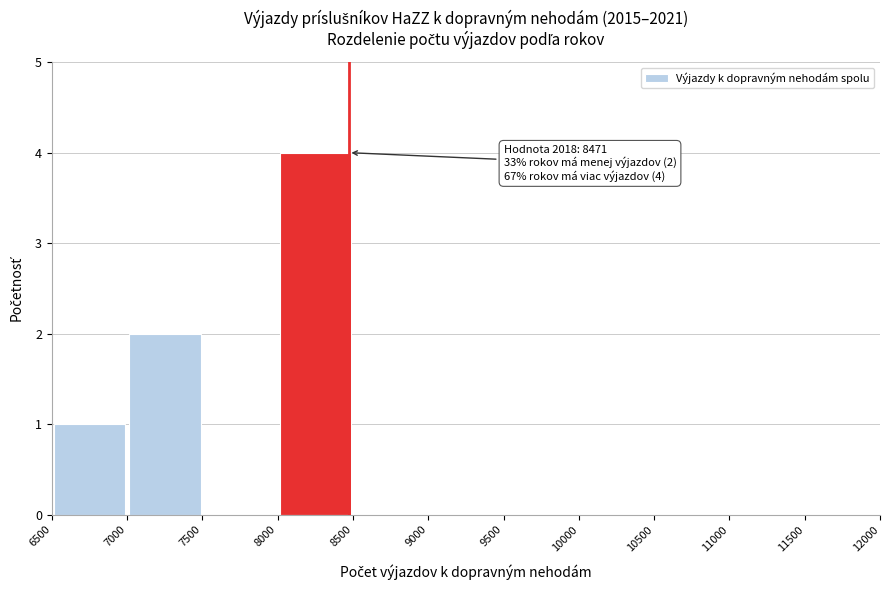

Over which range of the x-axis is the bar tallest?

8000 to 8500